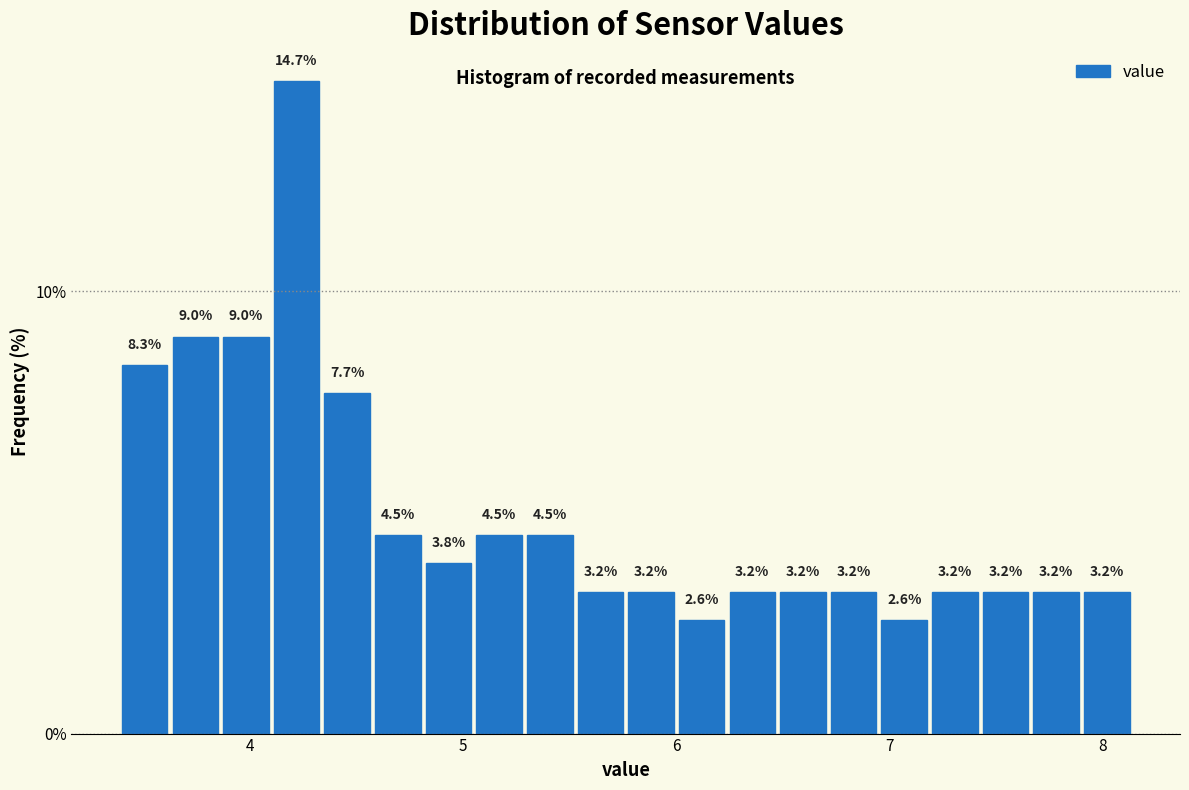

Read against the x-axis, roughly where is the centre of the tallest bar?

4.2